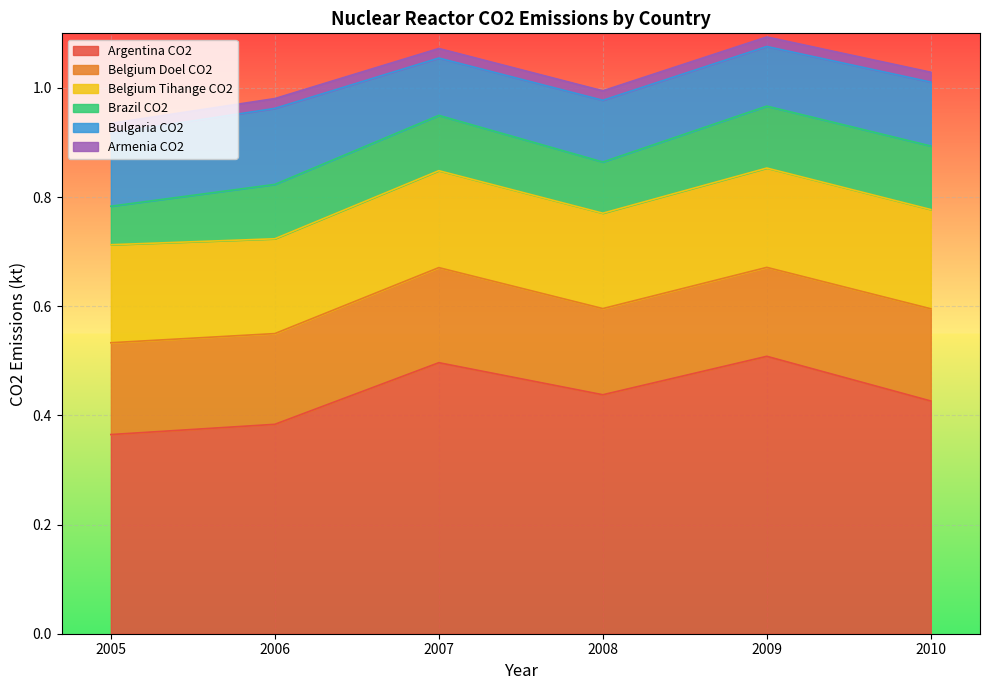

Which series has the largest total across all categories?

Argentina CO2